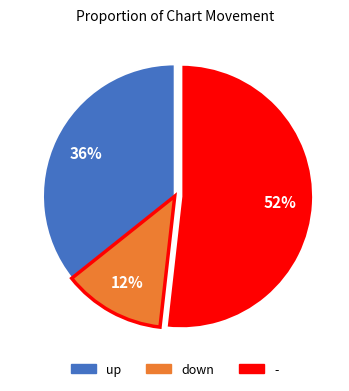

Is it true that down is 13% of the pie?

True